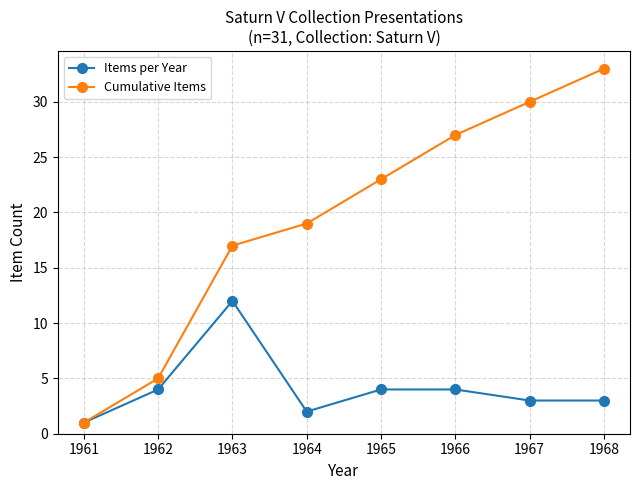

At 1968, list the series in order from largest to smallest.

Cumulative Items, Items per Year